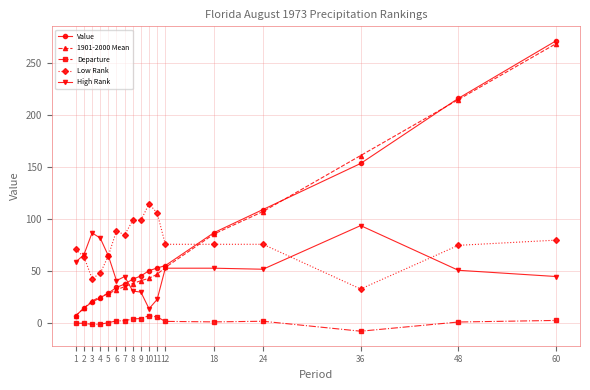

Rank the series by their maximum value, from highest to lowest.

Value, 1901-2000 Mean, Low Rank, High Rank, Departure